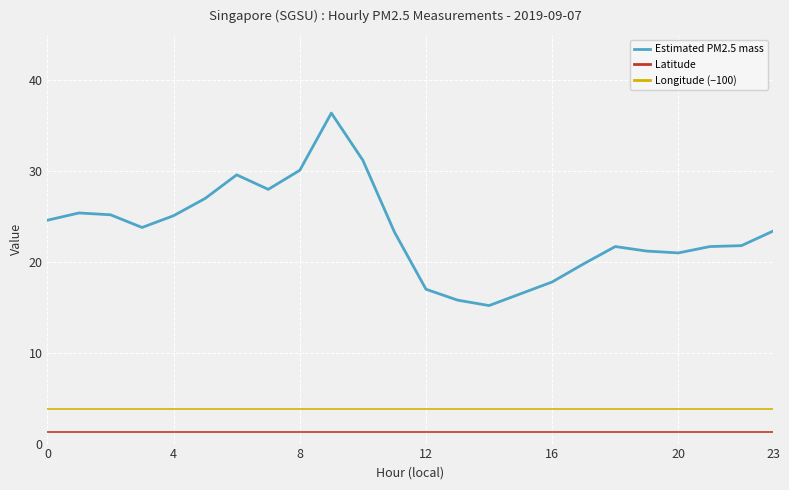

Which series has the widest spread of values?

Estimated PM2.5 mass